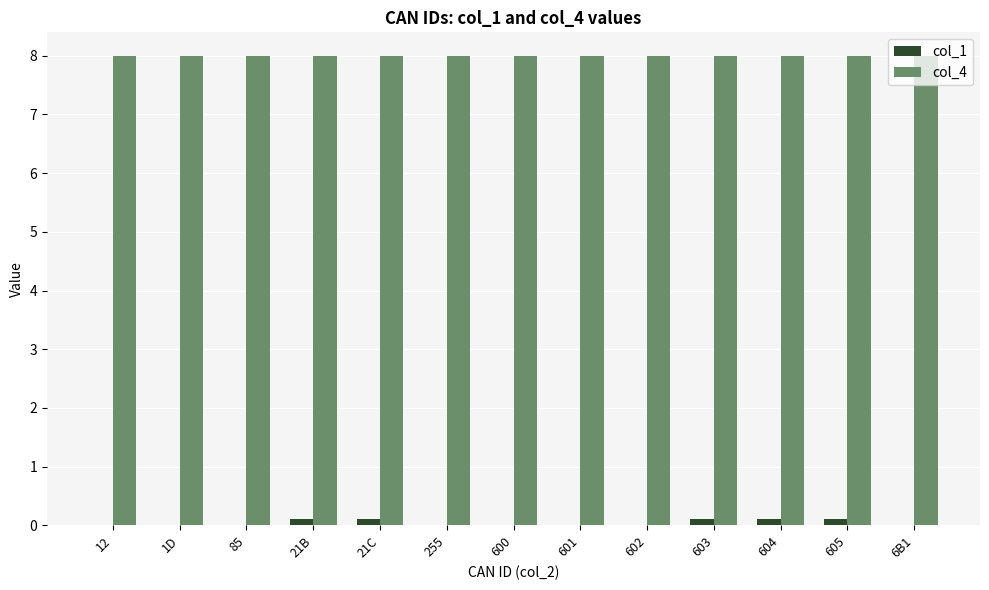

Is the value of col_4 at 12 greater than the value of col_1 at 605?

Yes